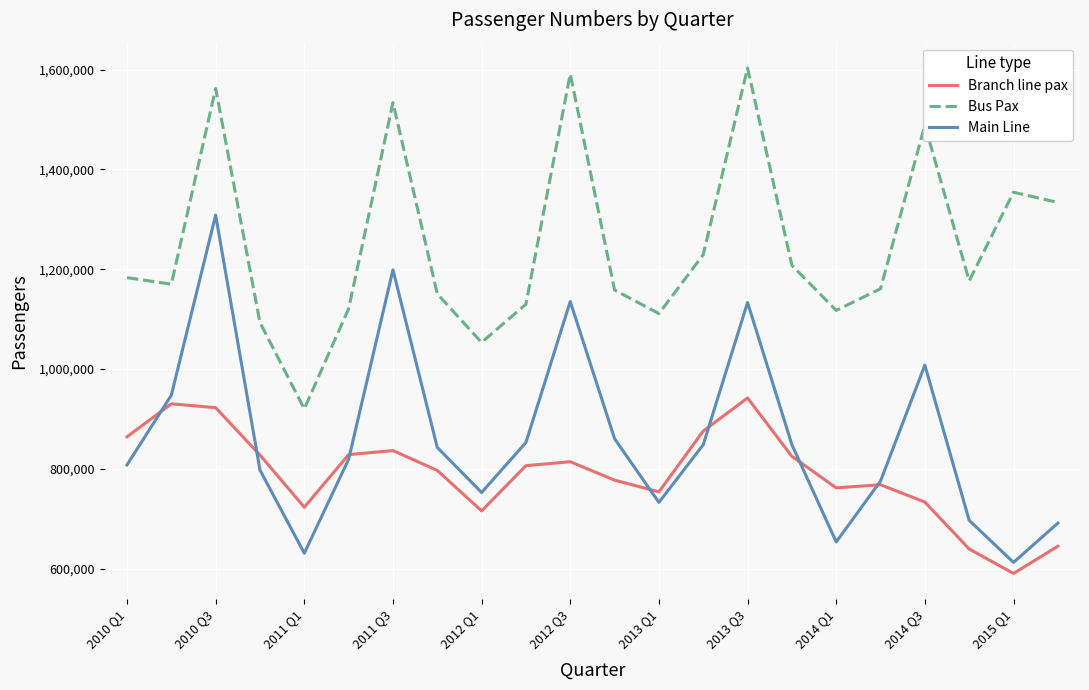

True or false: Branch line pax and Bus Pax cross at least once.

False